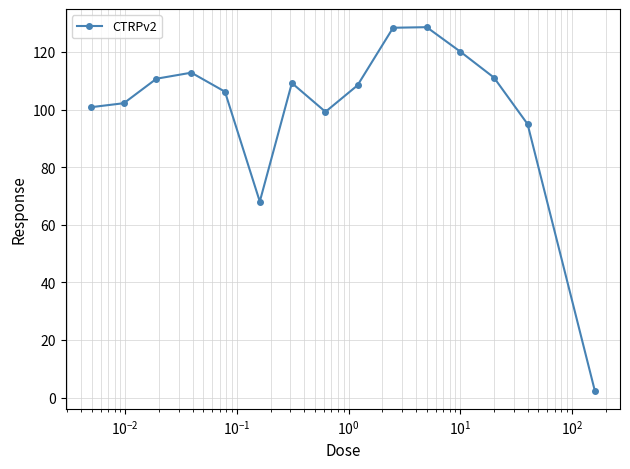

How many values exceed 108?

8